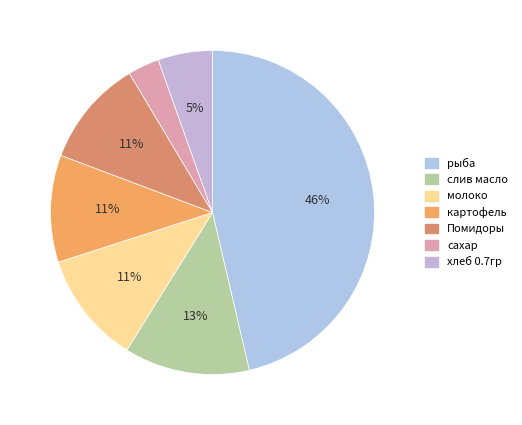

Rank the categories by value from lowest to highest.

сахар, хлеб 0.7гр, картофель, Помидоры, молоко, слив масло, рыба